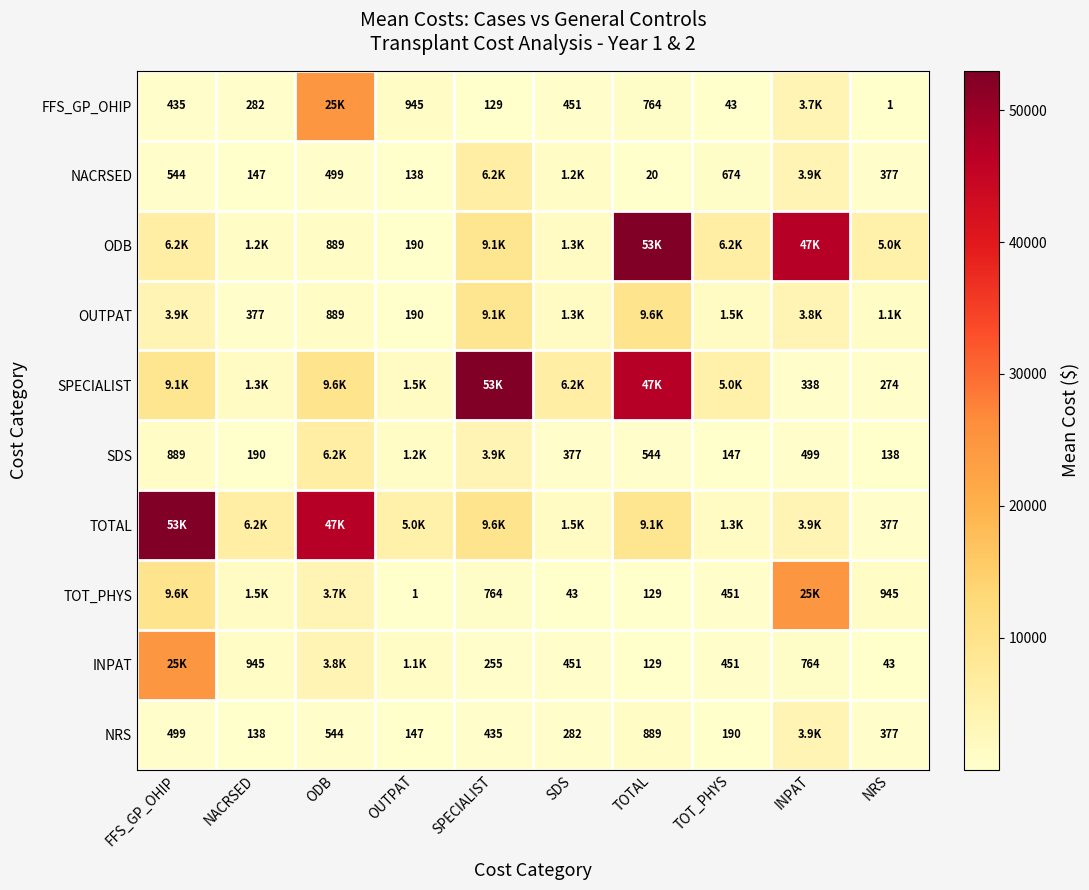

Where is FFS_GP_OHIP nearest to the value 12385?

INPAT